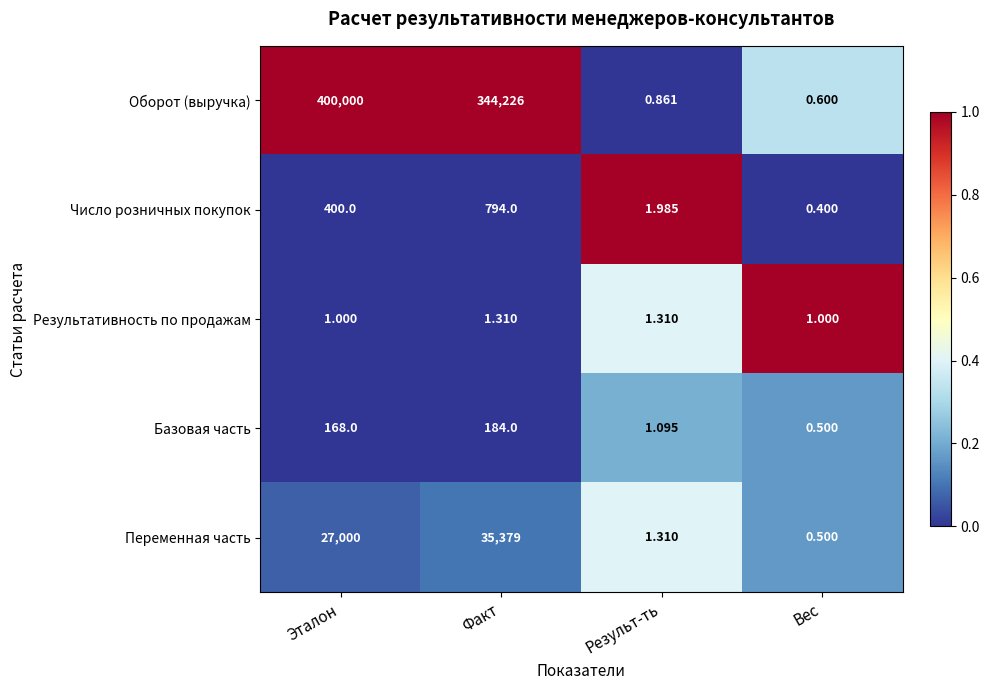

Which series has the largest range (max minus min)?

Оборот (выручка)